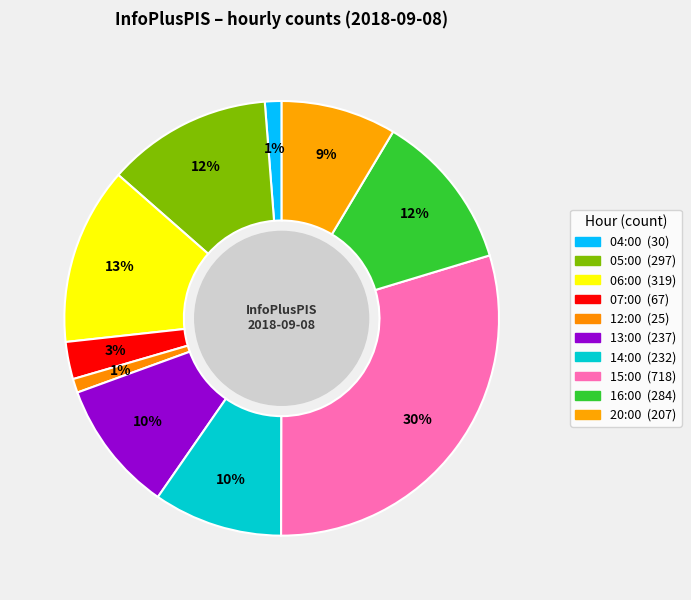

To the nearest percent, what is the average slice percentage?

10%